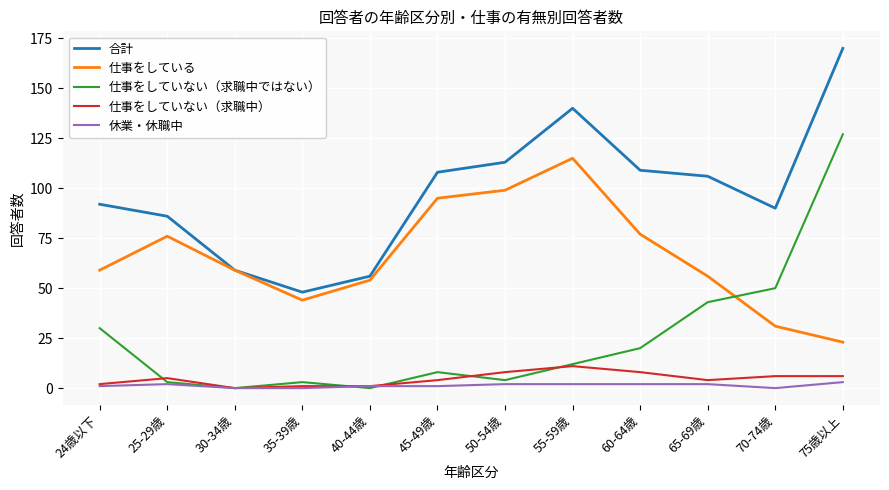

What position from the left is 75歳以上?

12